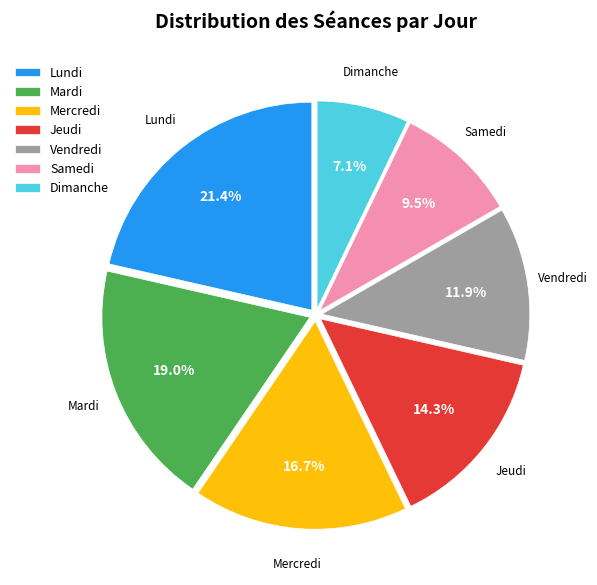

Rank the categories by value from lowest to highest.

Dimanche, Samedi, Vendredi, Jeudi, Mercredi, Mardi, Lundi